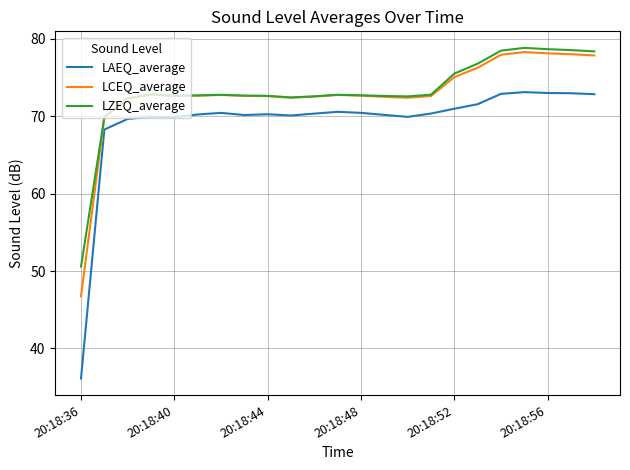

What are all the series names shown in the legend?

LAEQ_average, LCEQ_average, LZEQ_average